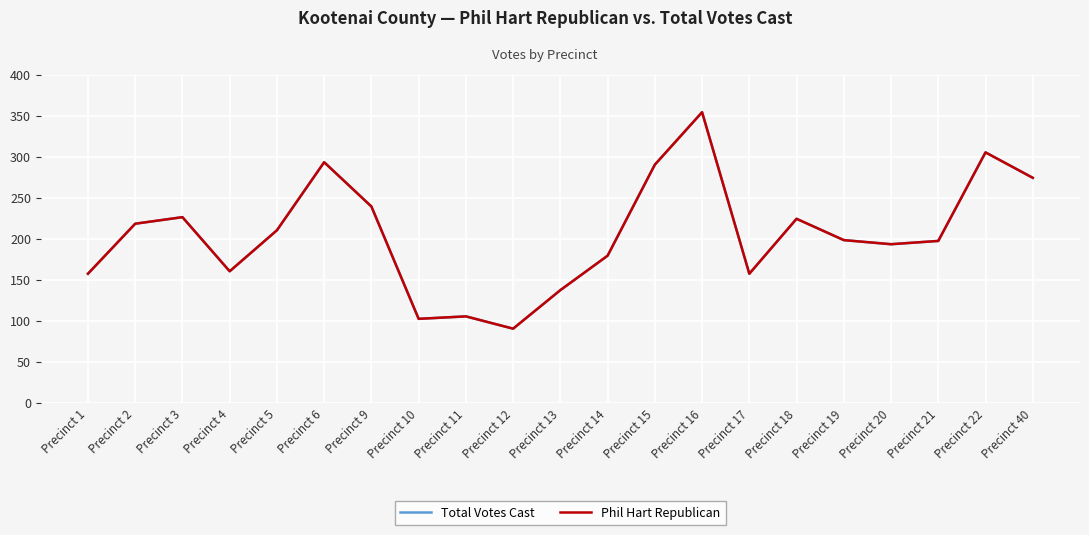

How many interior local valleys does the Total Votes Cast series have?

5